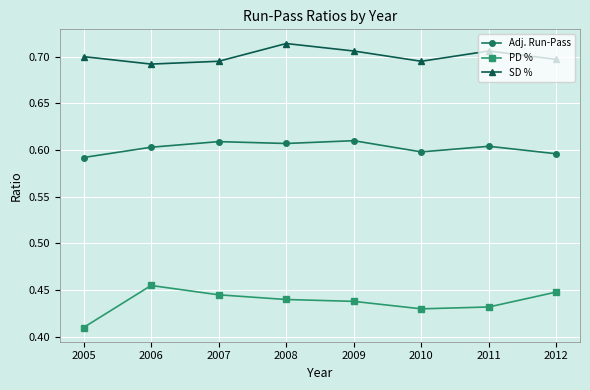

Which series has the largest total across all categories?

SD %